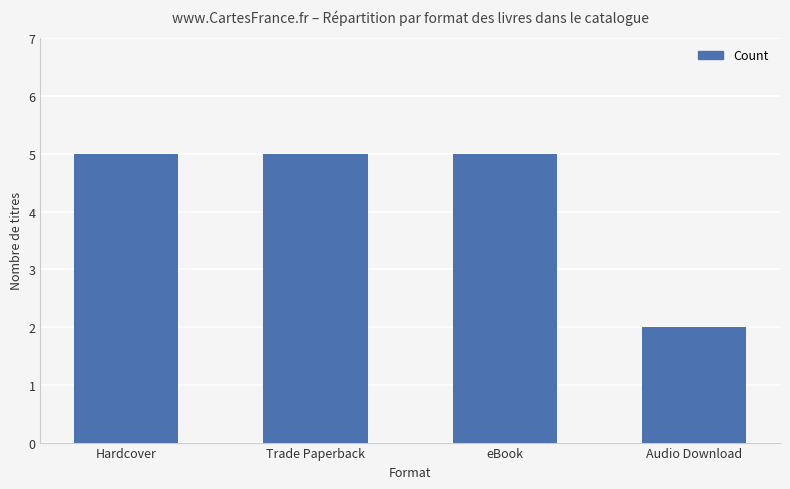

Which label corresponds to the smallest value in the chart?

Audio Download